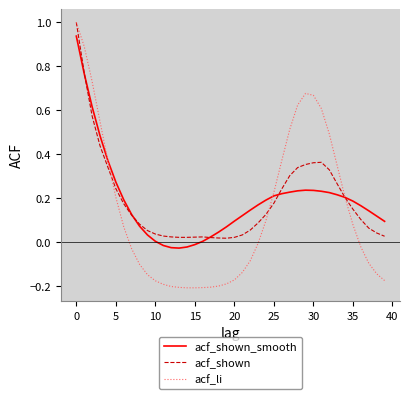

Which series has the largest range (max minus min)?

acf_li